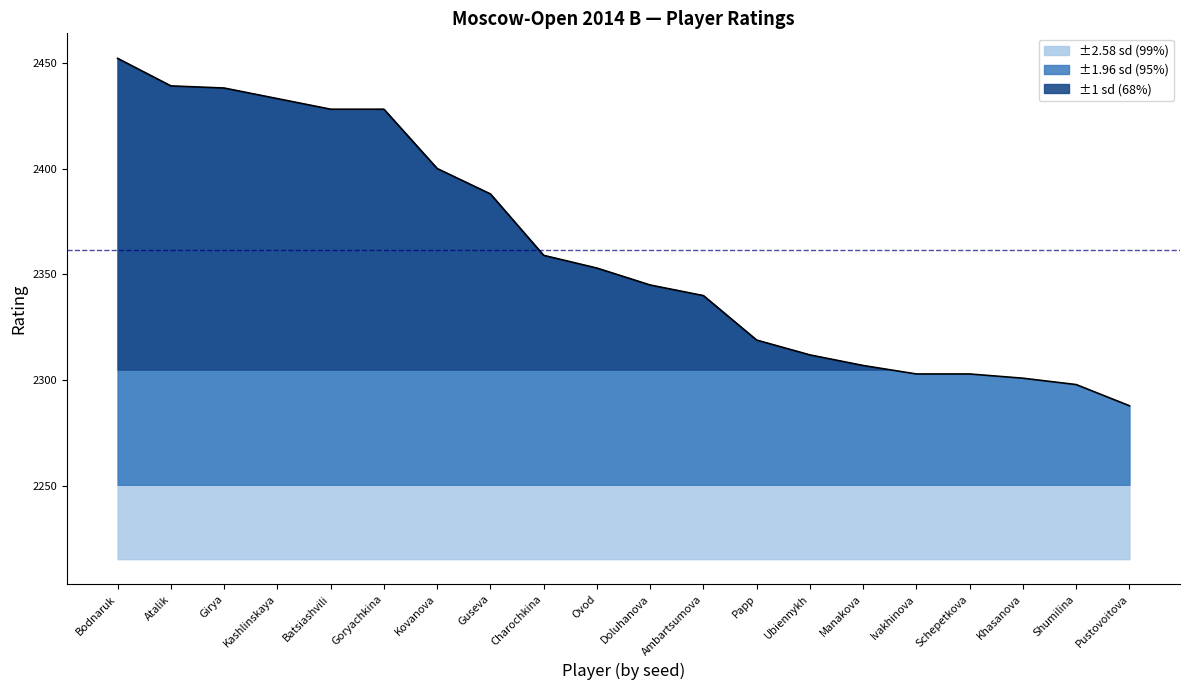

What is the approximate value at Doluhanova?

2345